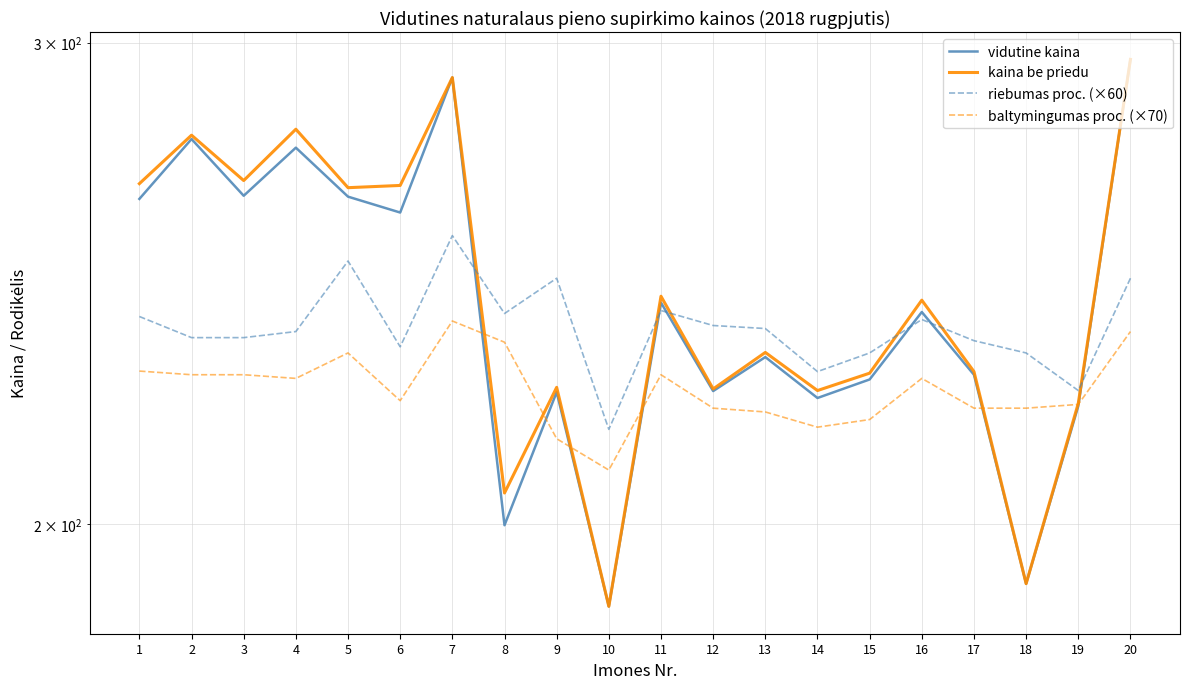

At how many categories does at least one series exceed 260?

8